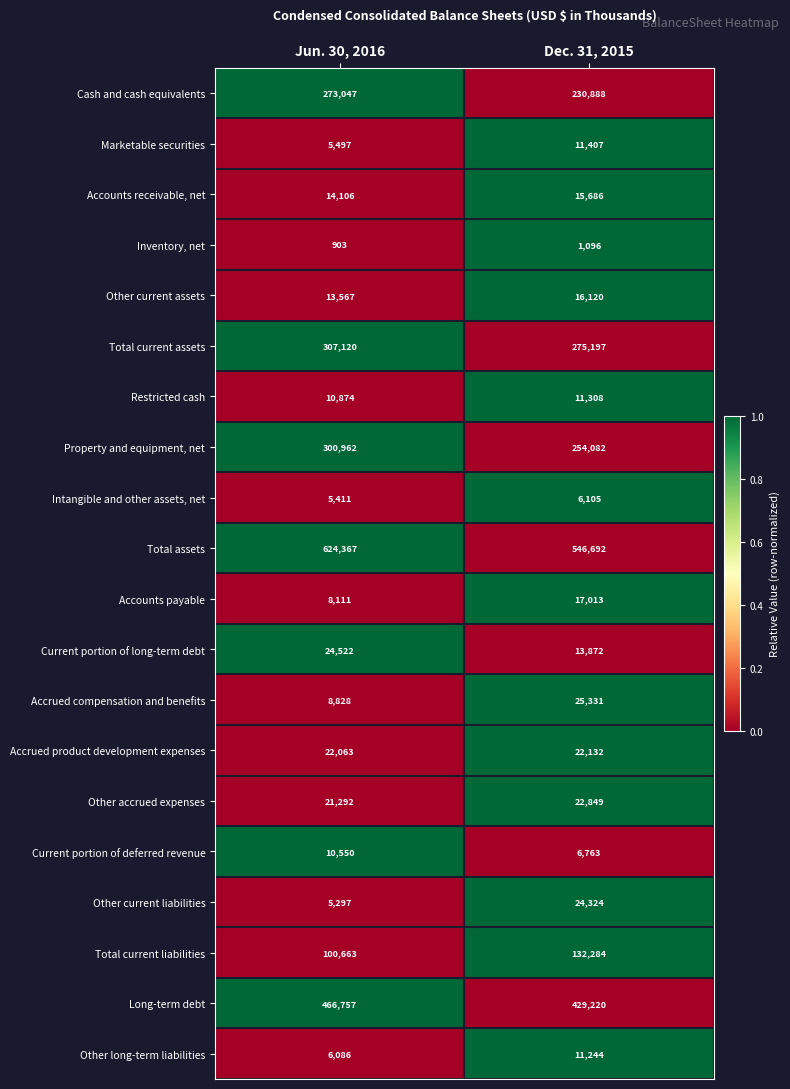

At Dec. 31, 2015, list the series in order from largest to smallest.

Total assets, Long-term debt, Total current assets, Property and equipment, net, Cash and cash equivalents, Total current liabilities, Accrued compensation and benefits, Other current liabilities, Other accrued expenses, Accrued product development expenses, Accounts payable, Other current assets, Accounts receivable, net, Current portion of long-term debt, Marketable securities, Restricted cash, Other long-term liabilities, Current portion of deferred revenue, Intangible and other assets, net, Inventory, net